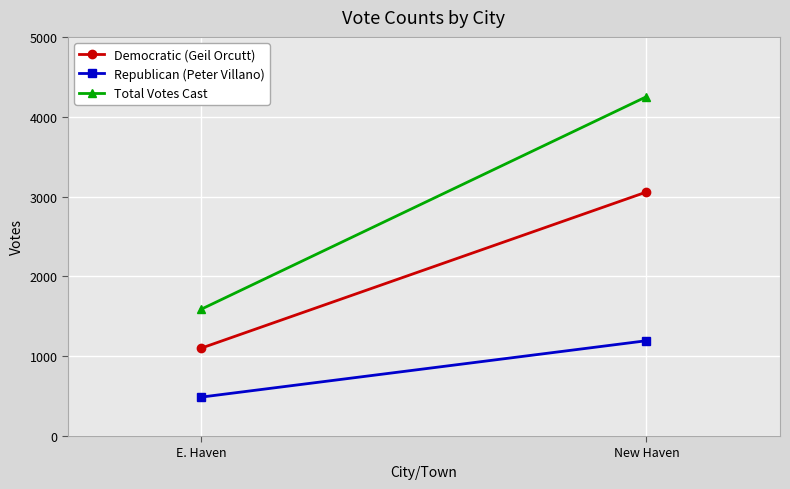

True or false: Total Votes Cast has a value of 2538 at E. Haven.

False